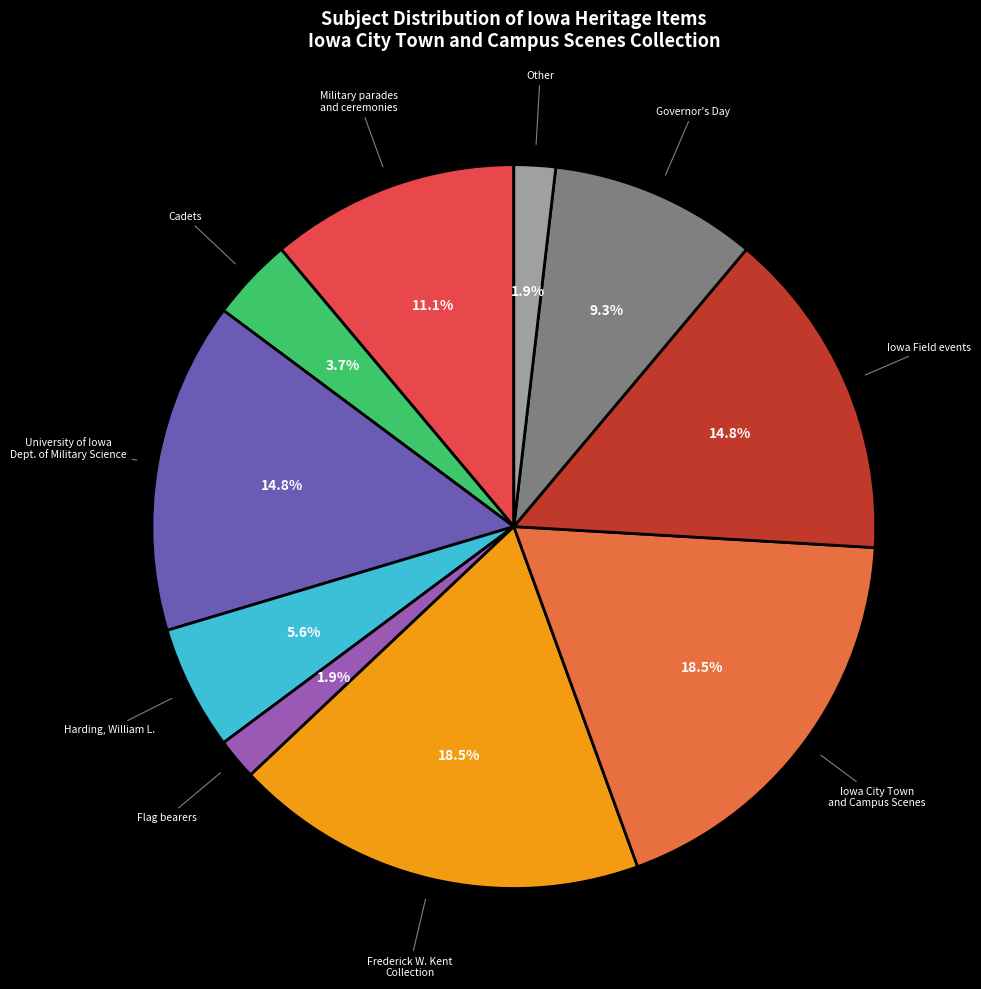

What is the ratio of the value at University of Iowa Dept. of Military Science to the value at Cadets?

4.0